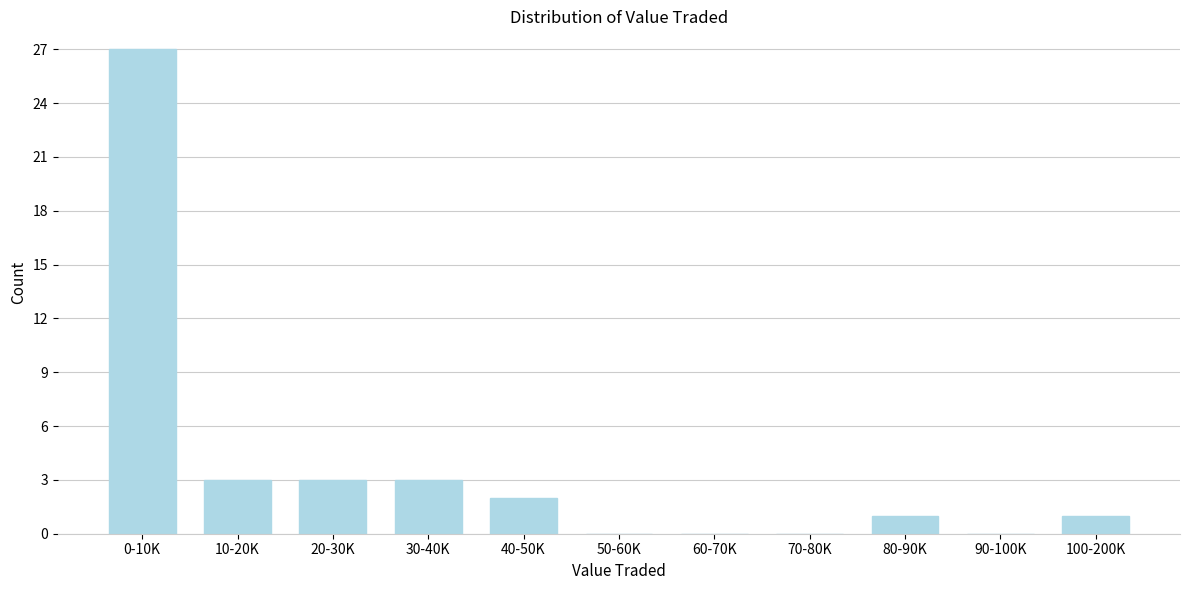

Reading left to right, transcribe all the data shown in this chart.

0-10K=27	10-20K=3	20-30K=3	30-40K=3	40-50K=2	50-60K=0	60-70K=0	70-80K=0	80-90K=1	90-100K=0	100-200K=1